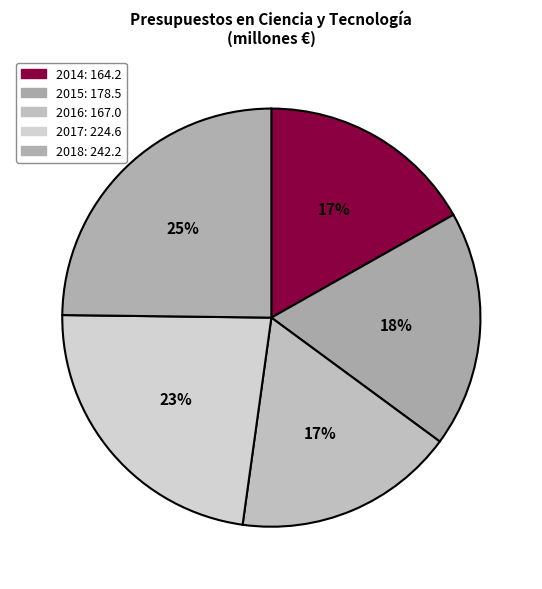

What is the ratio of the value at 2017 to the value at 2015?

1.3